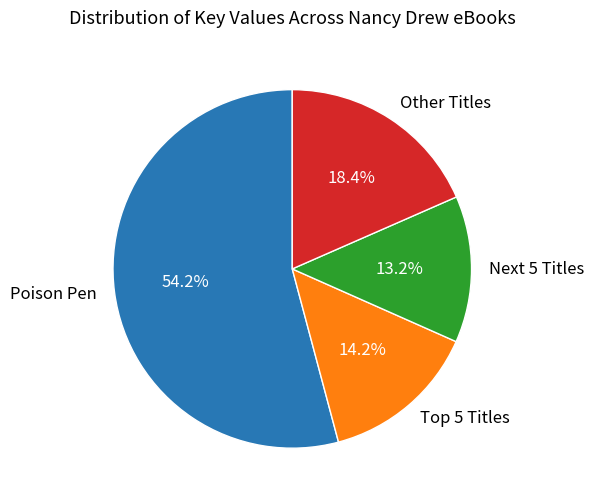

Which category has the smallest portion of the pie?

Next 5 Titles